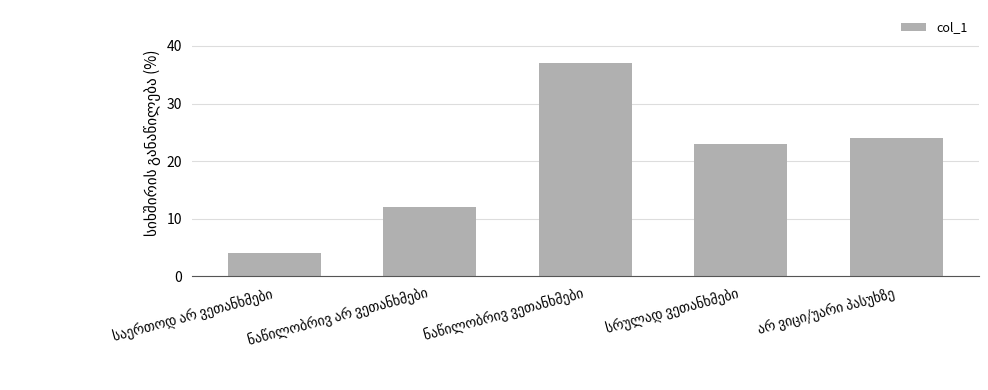

What is the difference between the maximum and second lowest values?

25